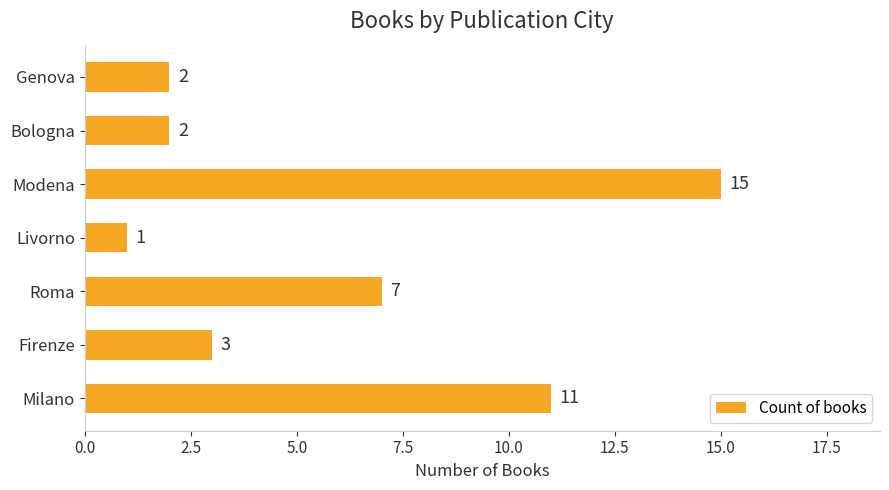

Is it true that the value at Roma is 7?

True